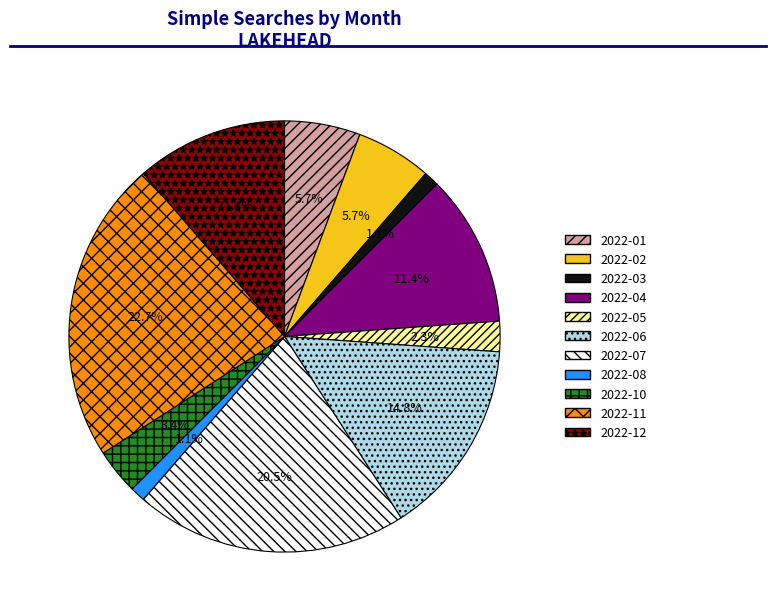

Which has a higher value, 2022-03 or 2022-07?

2022-07